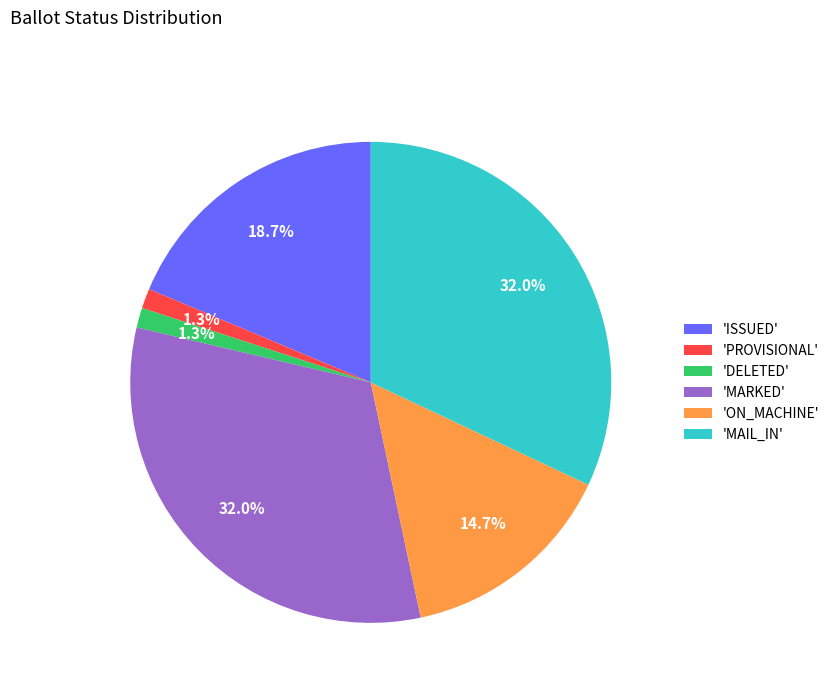

Is there any slice that represents more than half of the pie?

No